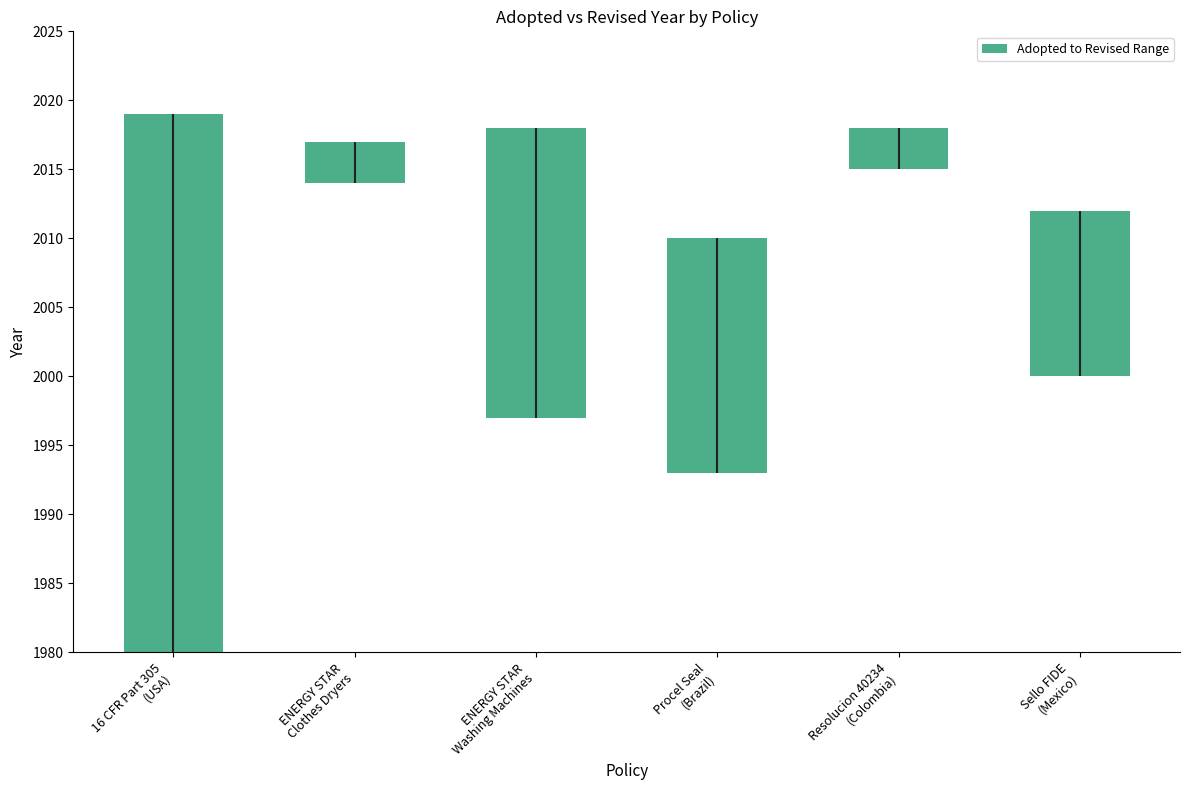

Are the bars horizontal?

No